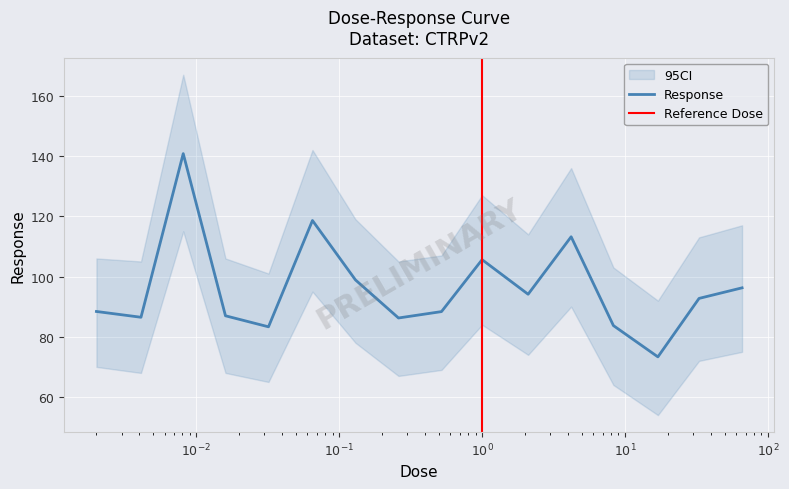

The chart shows a value of 37.0 at 0.016. True or false?

False